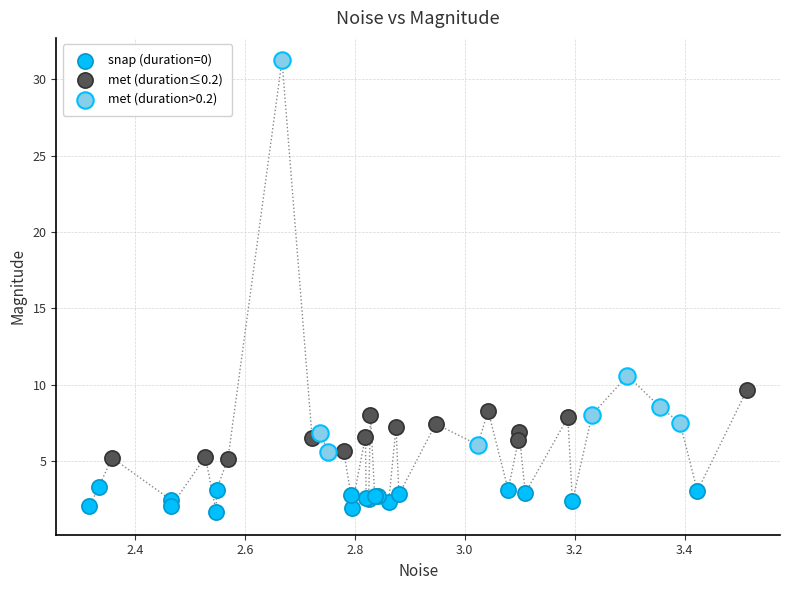

Which series has the widest spread of Y values?

met (duration>0.2)